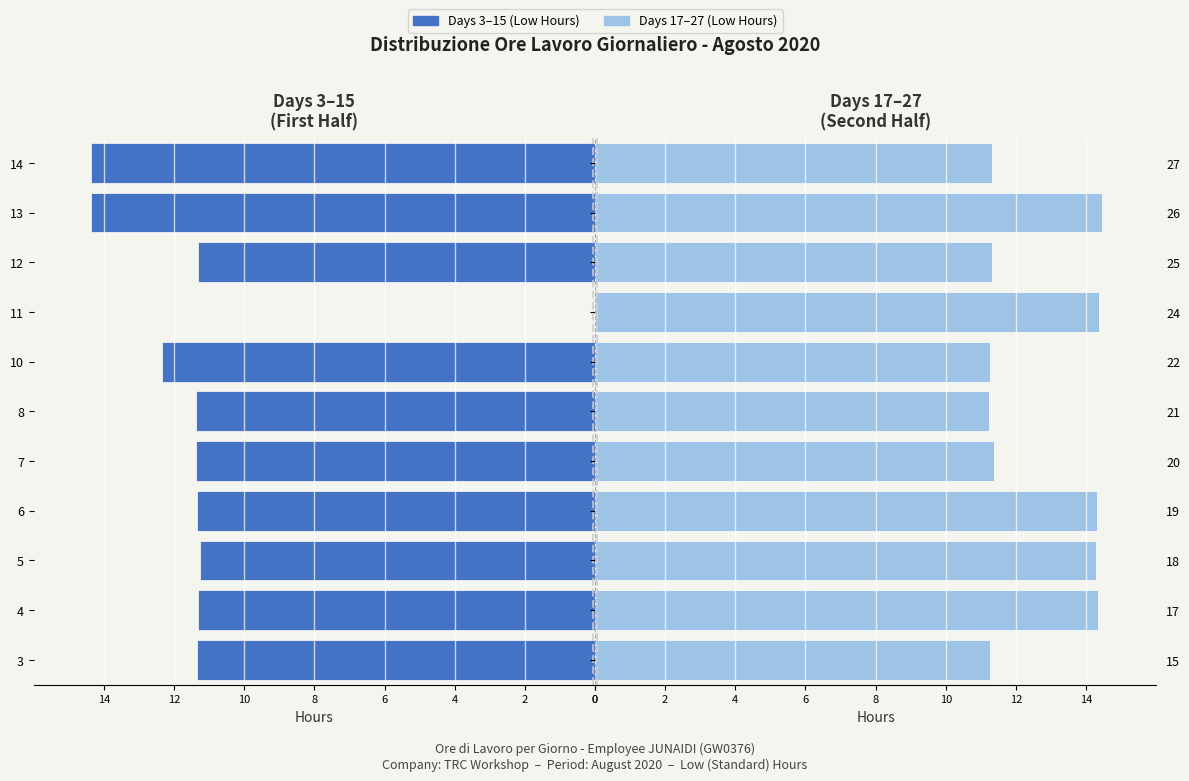

What is the sum of all Days 17–27 (Low Hours) values?

139.5